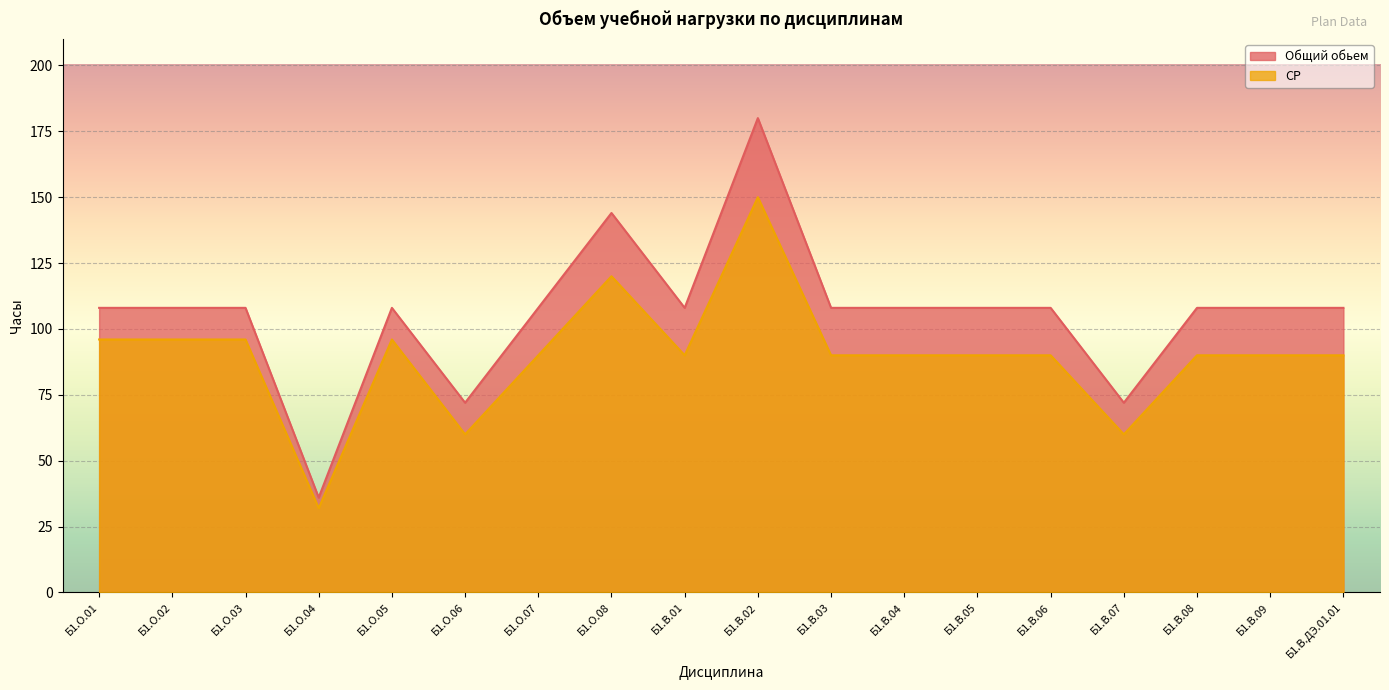

At which label is СР closest to 91?

Б1.О.07